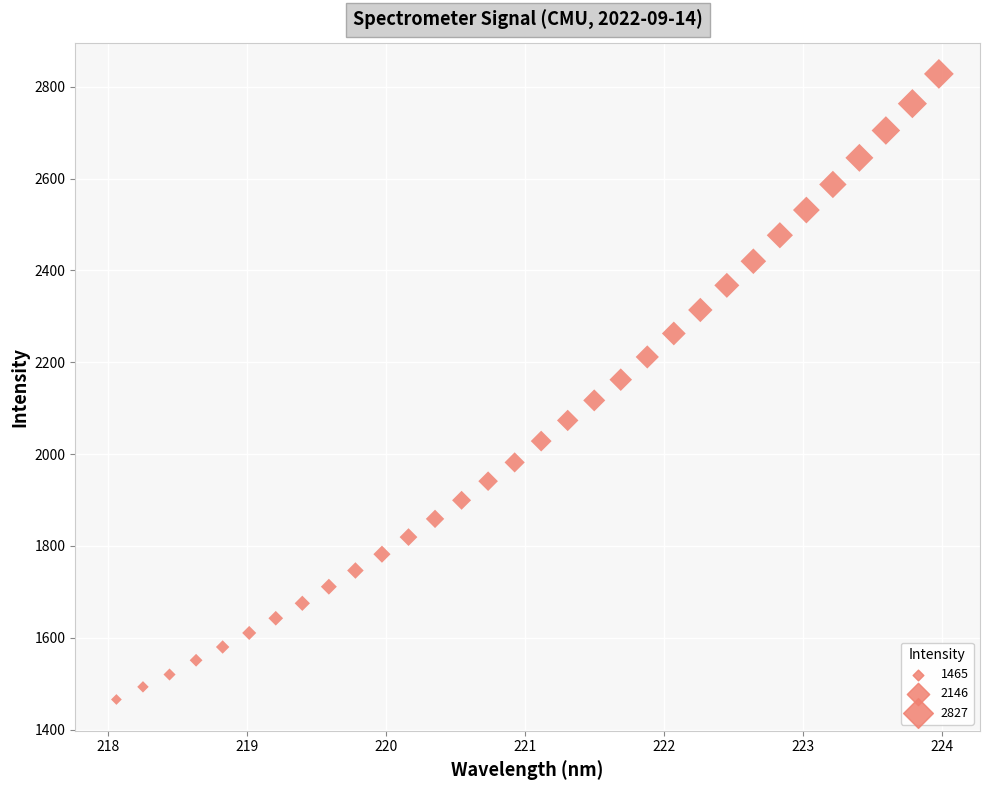

What is the range of X values (max minus min)?

5.9